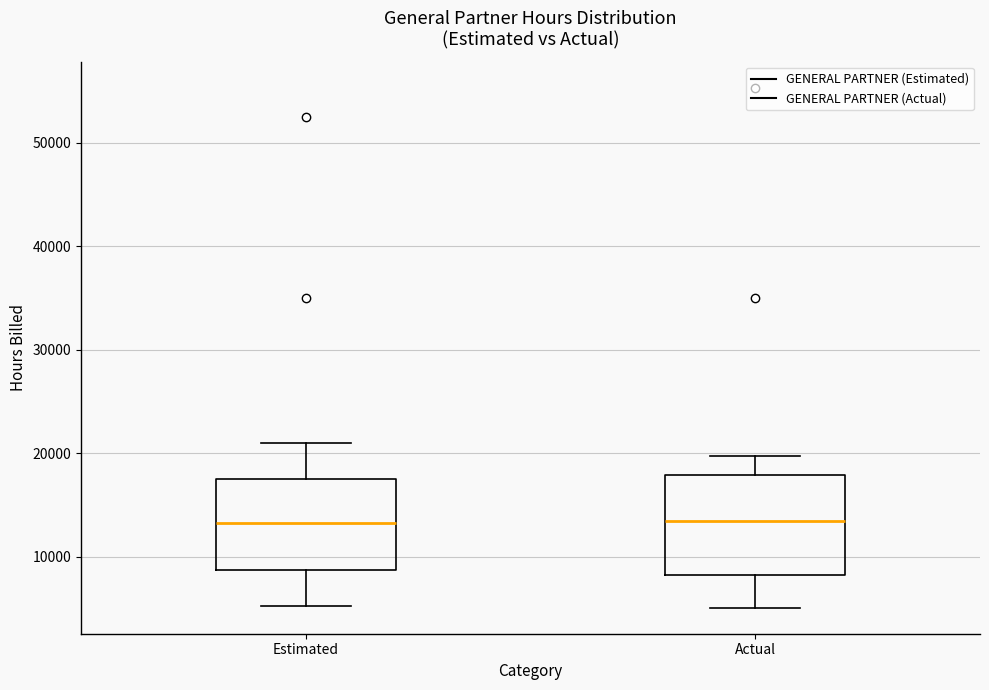

Where is the lower edge of the box for Estimated on the y-axis? The values are not printed on the chart, so give them approximately, as read against the axis.

9000